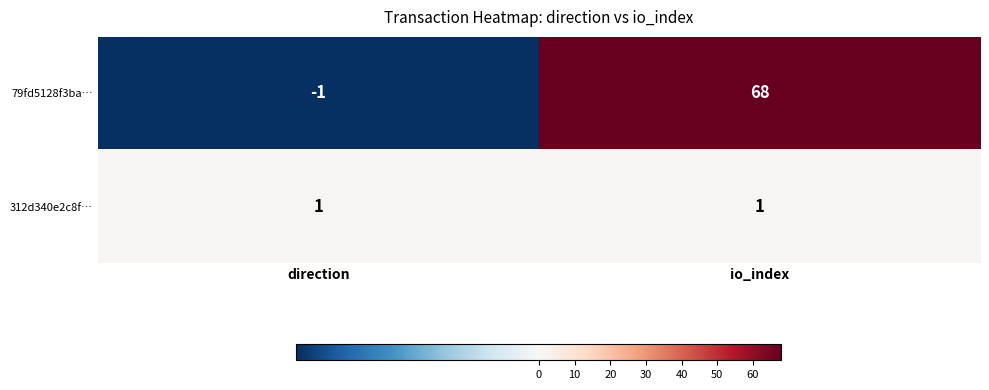

What is the total value across all series at io_index?

69